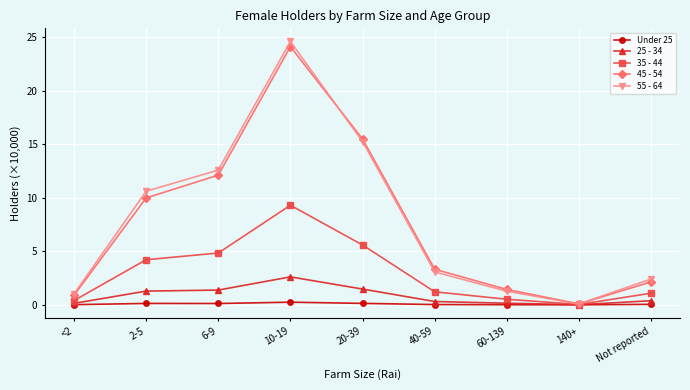

How many lines are shown in the chart?

5